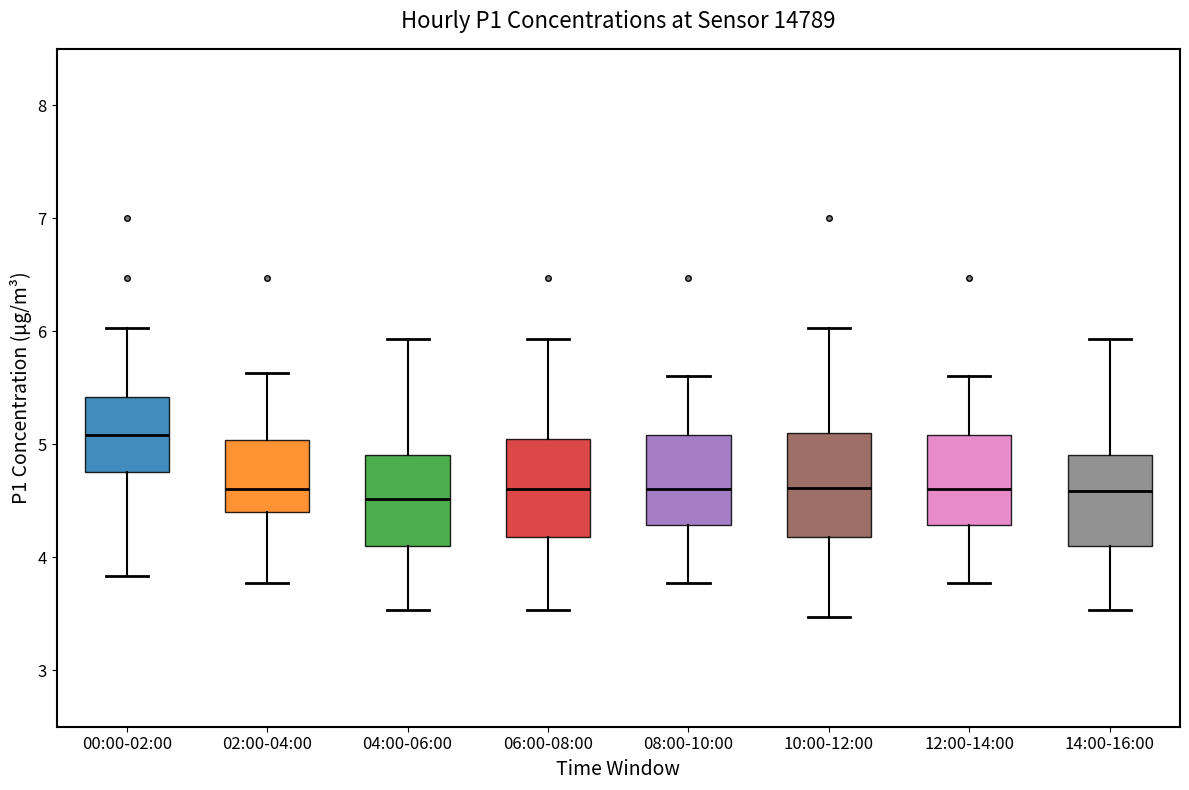

Reading left to right, read every box against the y-axis: the position of its median line, the range the box covers, and the ends of its whiskers. The values are not printed on the chart, so give them approximately, as read against the axis.

00:00-02:00: median 5.1, box 4.8 to 5.4, whiskers 3.8 to 6.0
02:00-04:00: median 4.6, box 4.4 to 5.0, whiskers 3.8 to 5.6
04:00-06:00: median 4.5, box 4.1 to 4.9, whiskers 3.5 to 5.9
06:00-08:00: median 4.6, box 4.2 to 5.0, whiskers 3.5 to 5.9
08:00-10:00: median 4.6, box 4.3 to 5.1, whiskers 3.8 to 5.6
10:00-12:00: median 4.6, box 4.2 to 5.1, whiskers 3.5 to 6.0
12:00-14:00: median 4.6, box 4.3 to 5.1, whiskers 3.8 to 5.6
14:00-16:00: median 4.6, box 4.1 to 4.9, whiskers 3.5 to 5.9